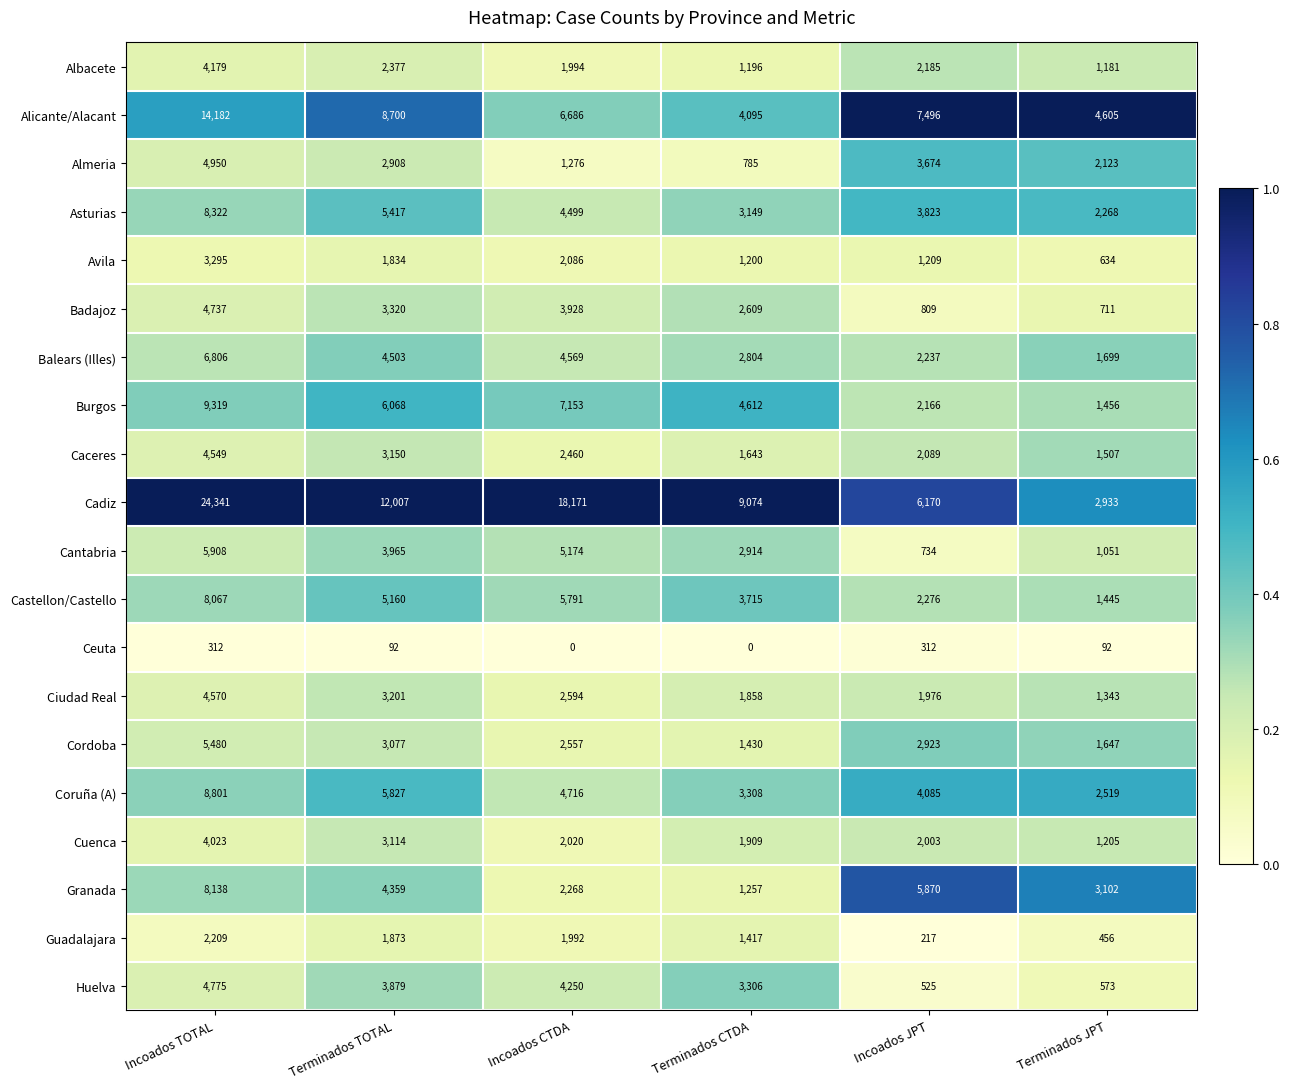

How many series are shown in this chart?

20